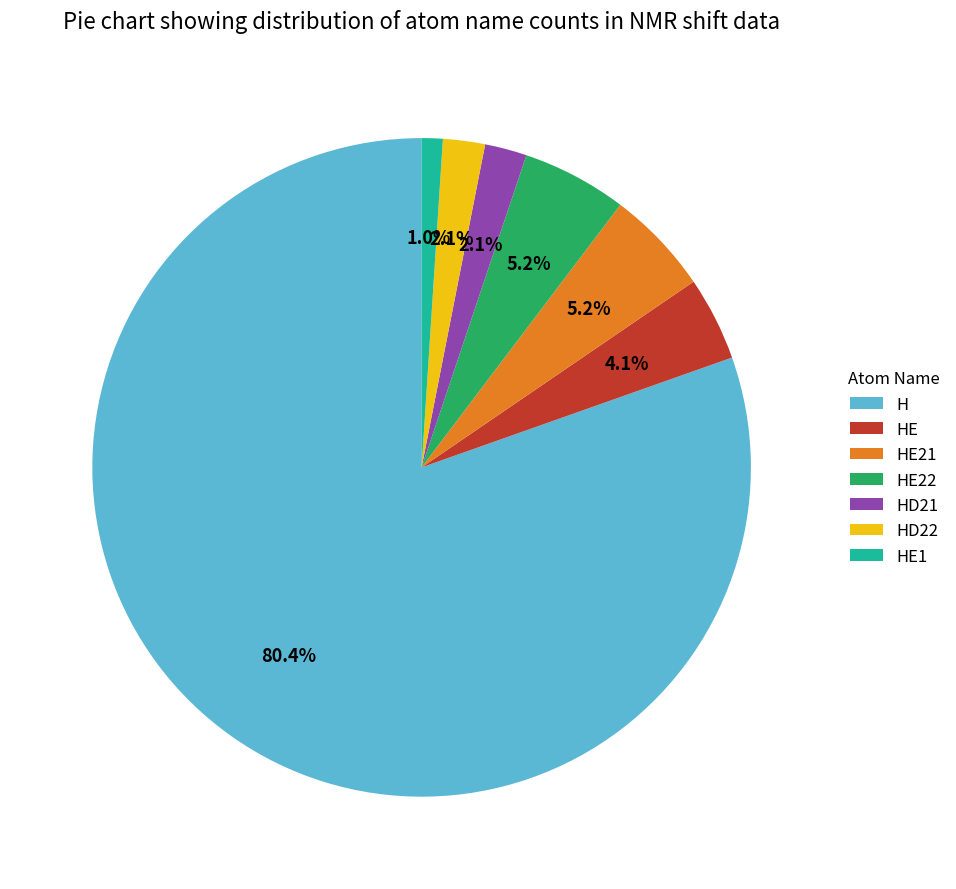

What percentage is the HE21 slice, to the nearest percent?

5%